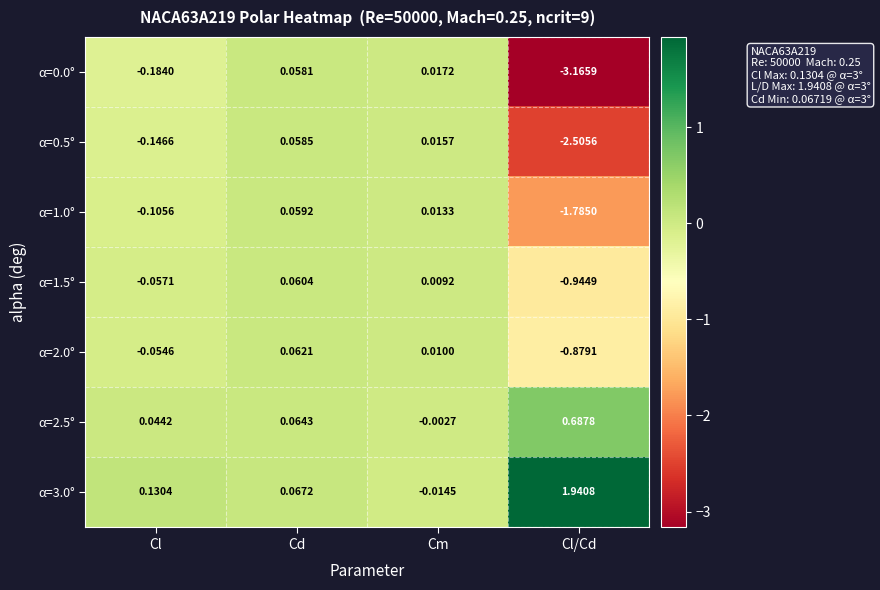

Rank the categories by α=3.0° value from lowest to highest.

Cm, Cd, Cl, Cl/Cd